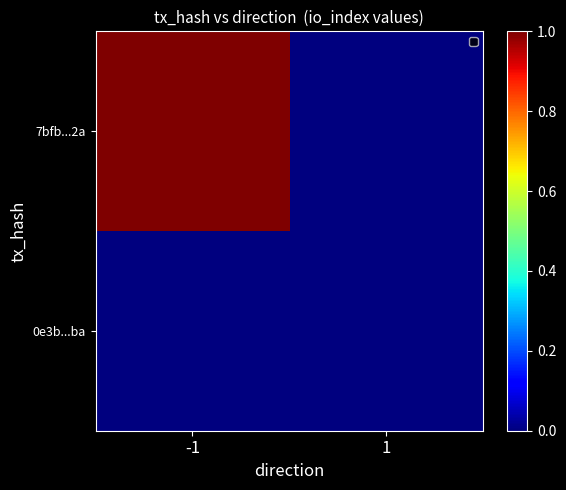

Between -1 and 1, which is larger?

-1